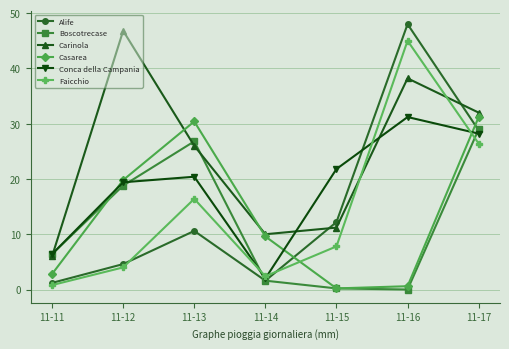

At which label does Alife reach its peak?

11-16